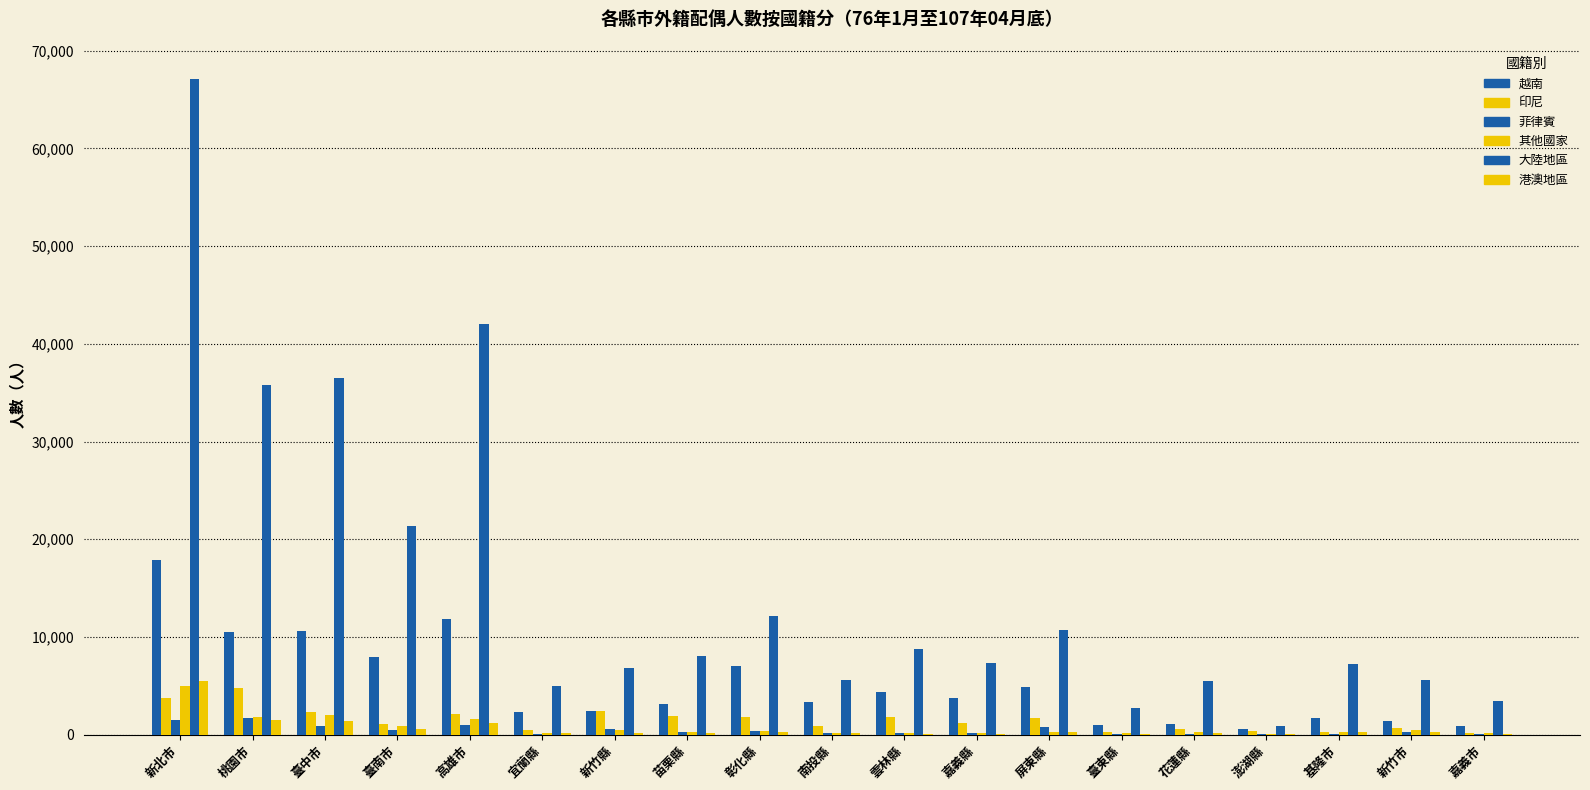

Is the value of 越南 at 基隆市 greater than the value of 港澳地區 at 基隆市?

Yes